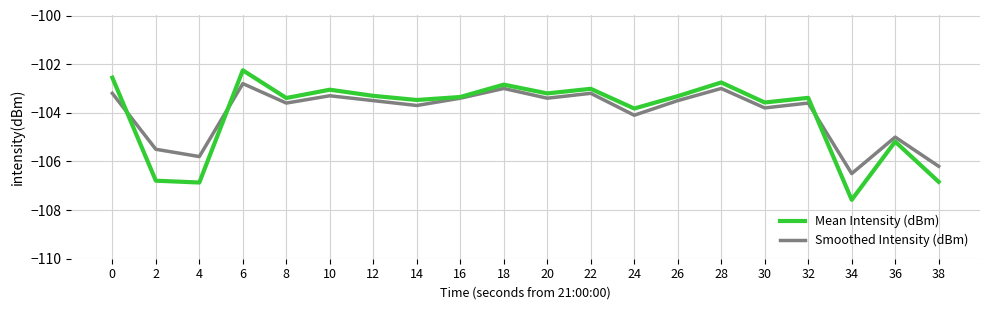

Is the value of Mean Intensity (dBm) at 12 greater than the value of Smoothed Intensity (dBm) at 38?

Yes